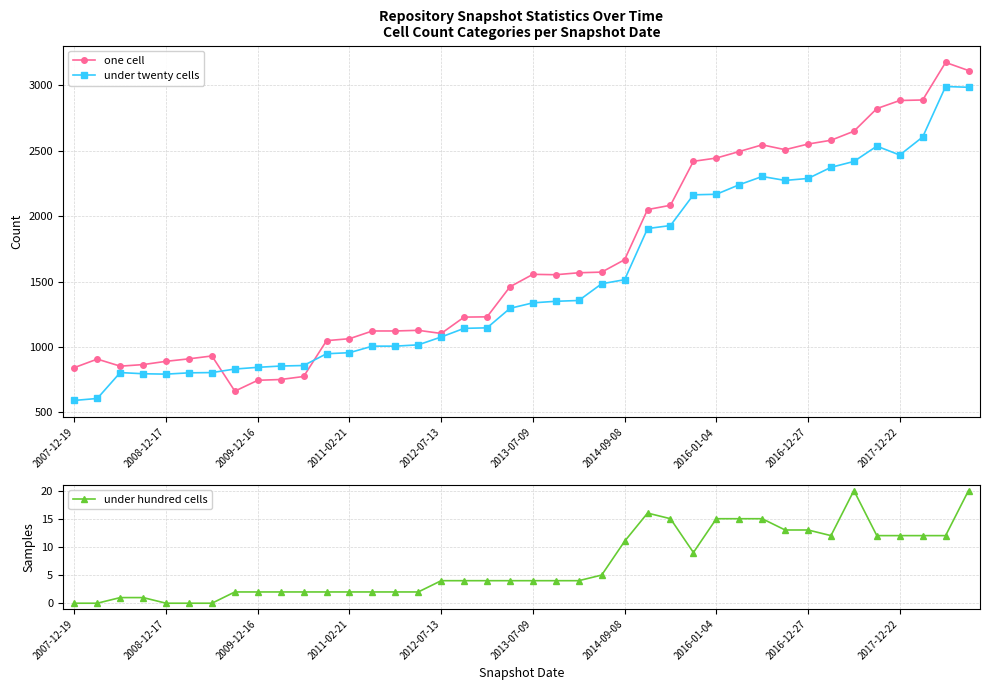

List the series in order of their peak value, highest first.

one cell, under twenty cells, under hundred cells